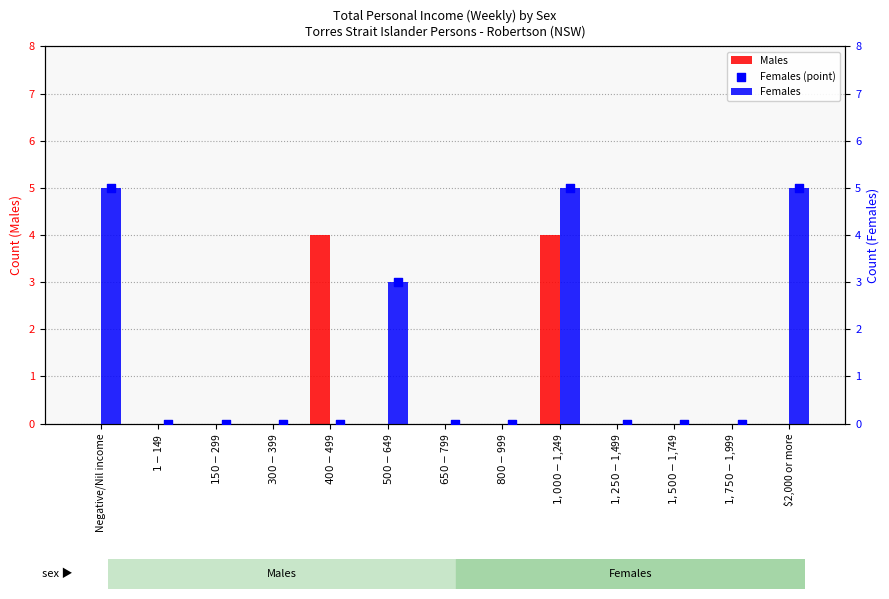

Is the value of Males at $1,250-$1,499 greater than the value of Females (point) at $1,750-$1,999?

No